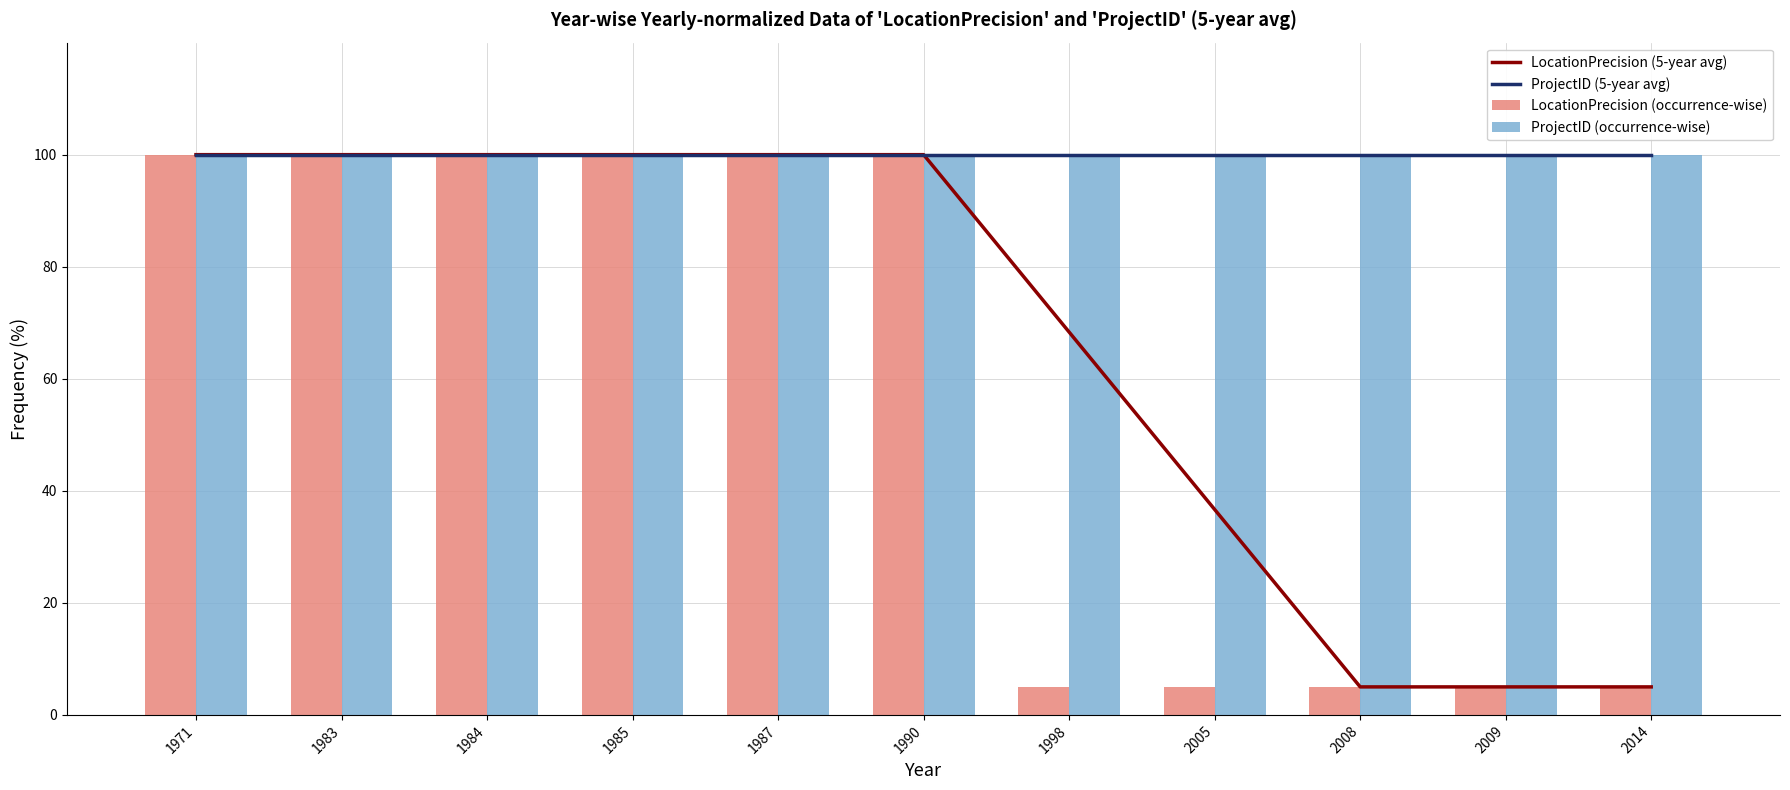

What is the value of the LocationPrecision (5-year avg) bar at the 5th from the left?

100.0